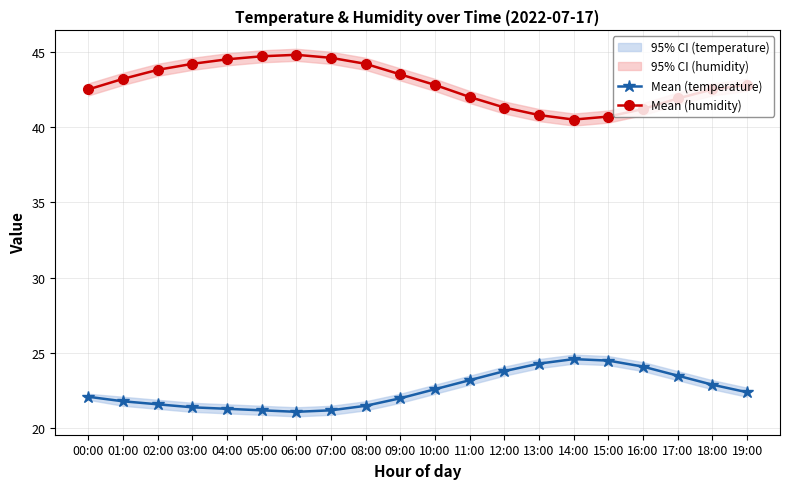

At 07:00, list the series in order from smallest to largest.

Mean (temperature), Mean (humidity)